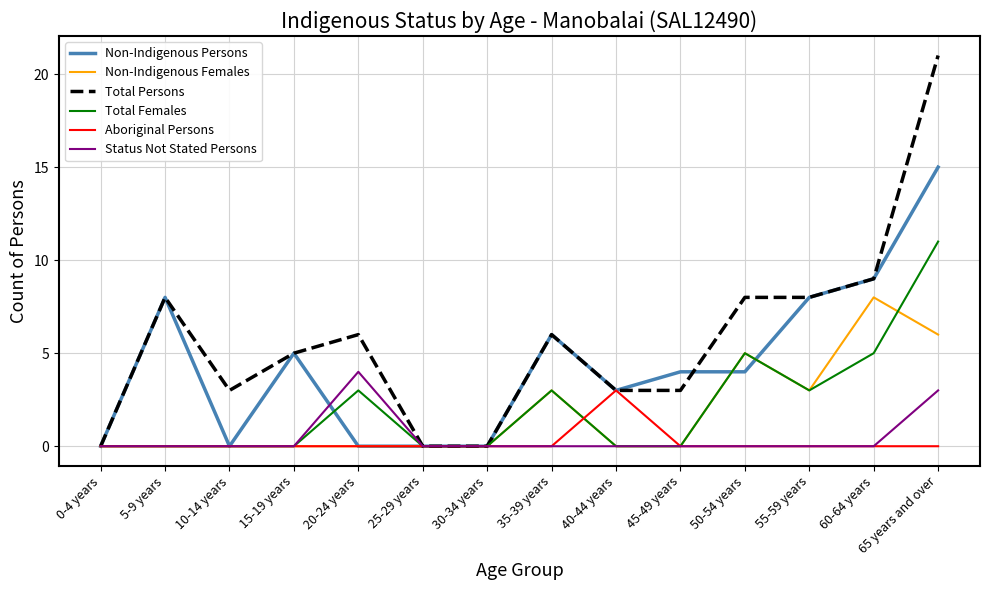

At which category does Non-Indigenous Persons reach its first local peak?

5-9 years